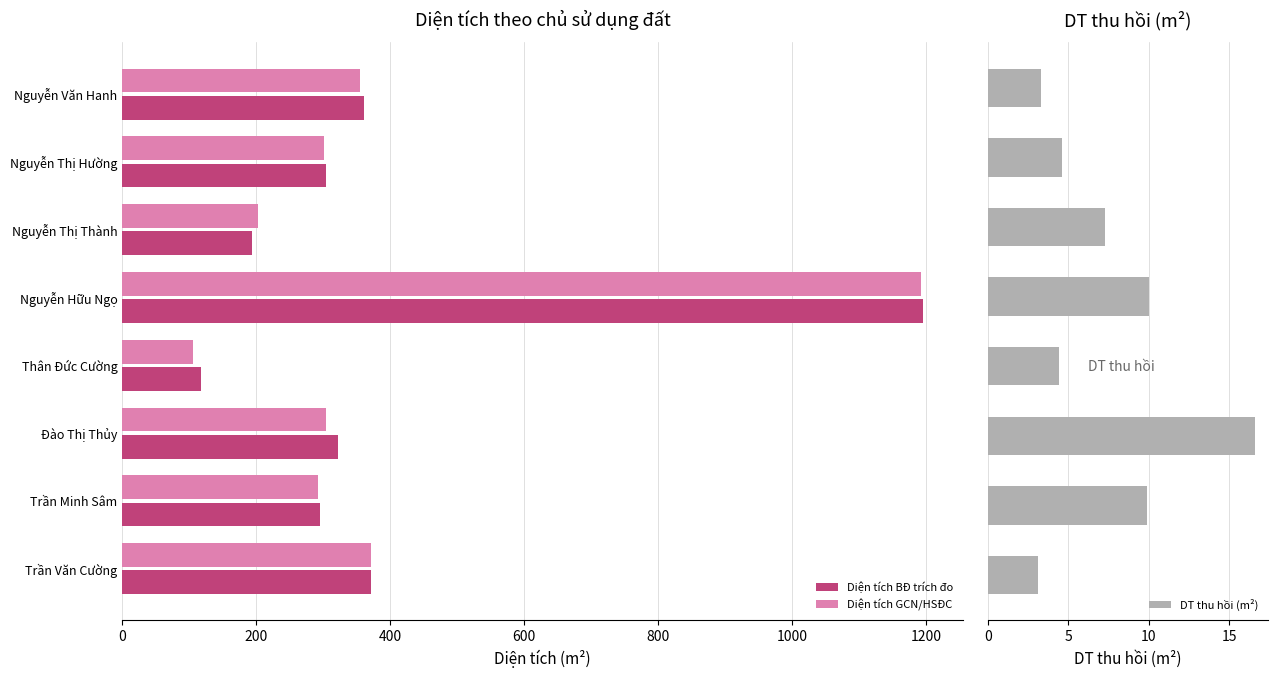

What are all the series names shown in the legend?

Diện tích BĐ trích đo, Diện tích GCN/HSĐC, DT thu hồi (m²)